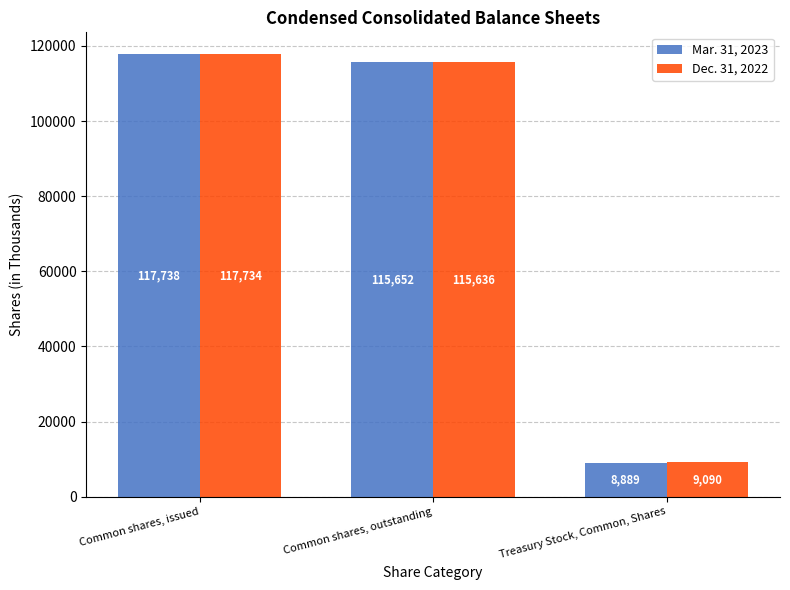

How many values in the Mar. 31, 2023 series are below 115652?

1